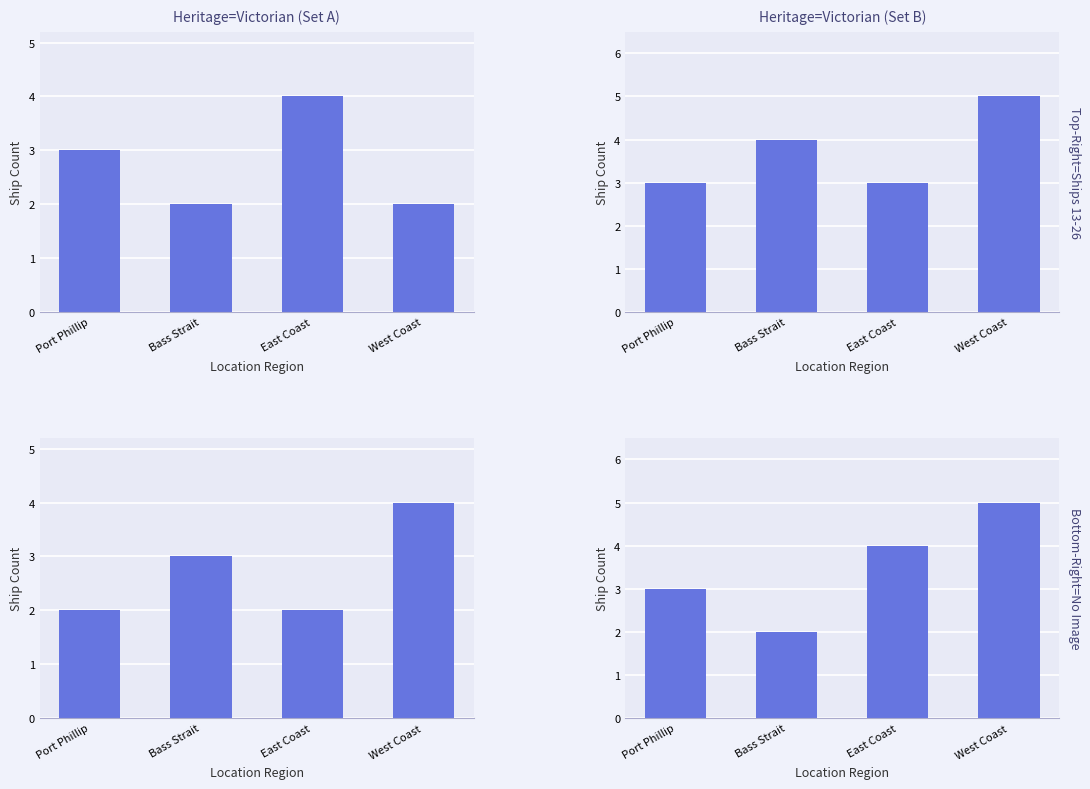

The value at Port Phillip is 5. True or false?

False